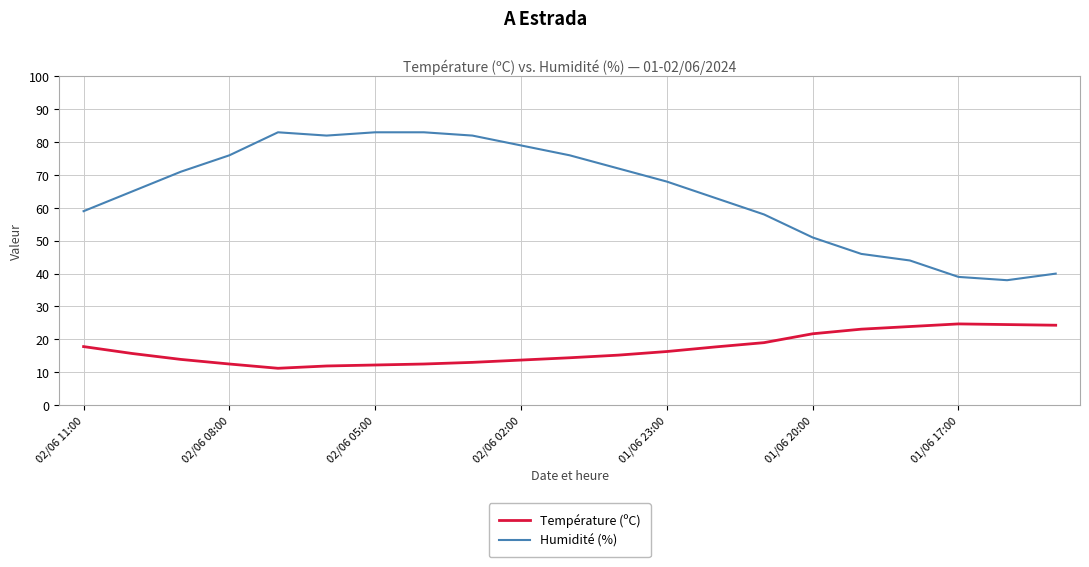

True or false: Température (ºC) and Humidité (%) intersect in this chart.

False